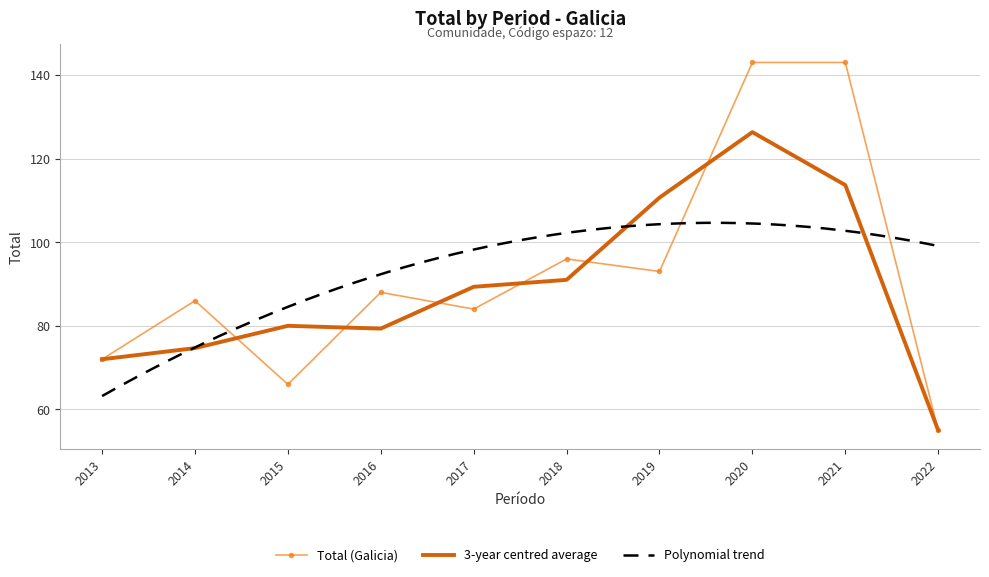

What is the change in value from 2019 to 2015?

-27